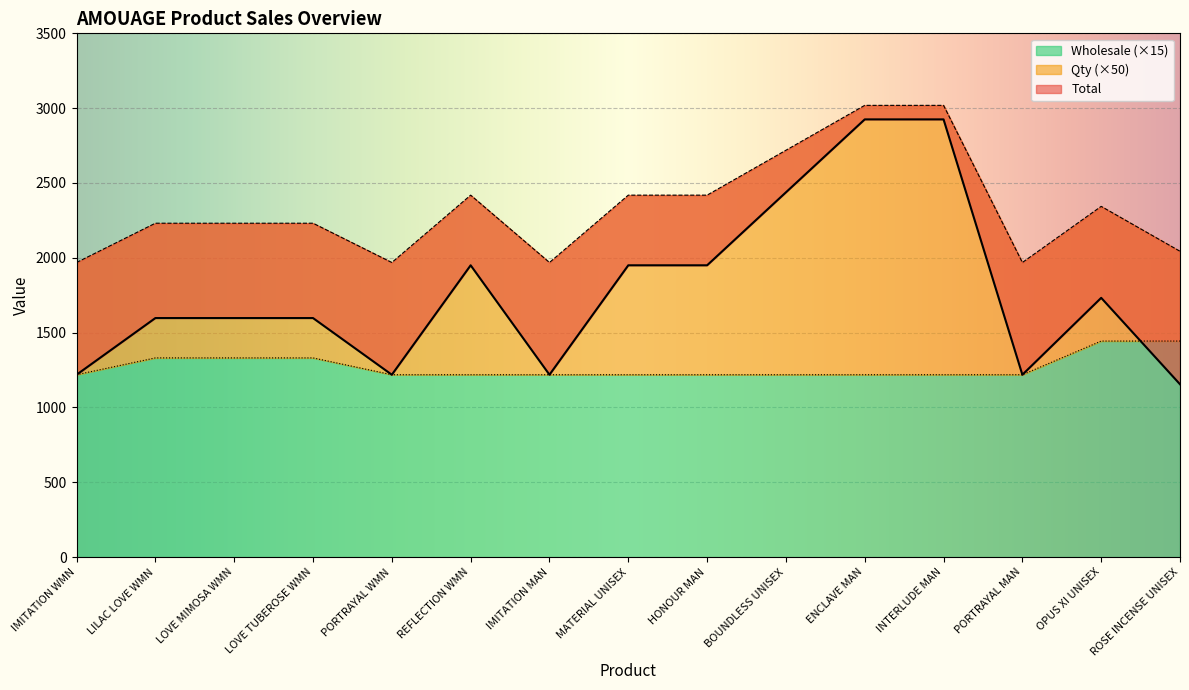

How many categories are shown in the chart?

15